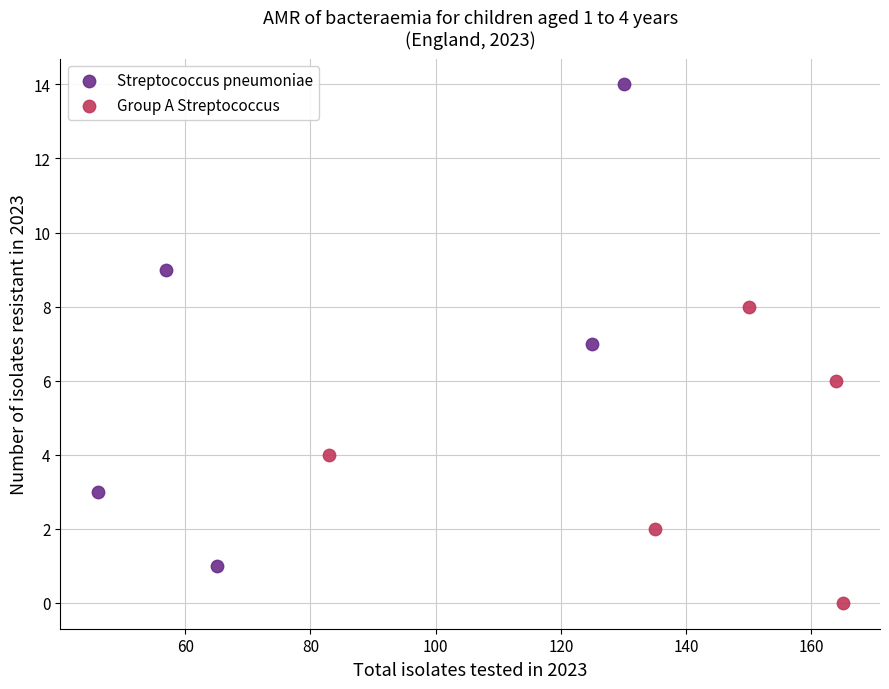

What are all the series names shown in the legend?

Streptococcus pneumoniae, Group A Streptococcus